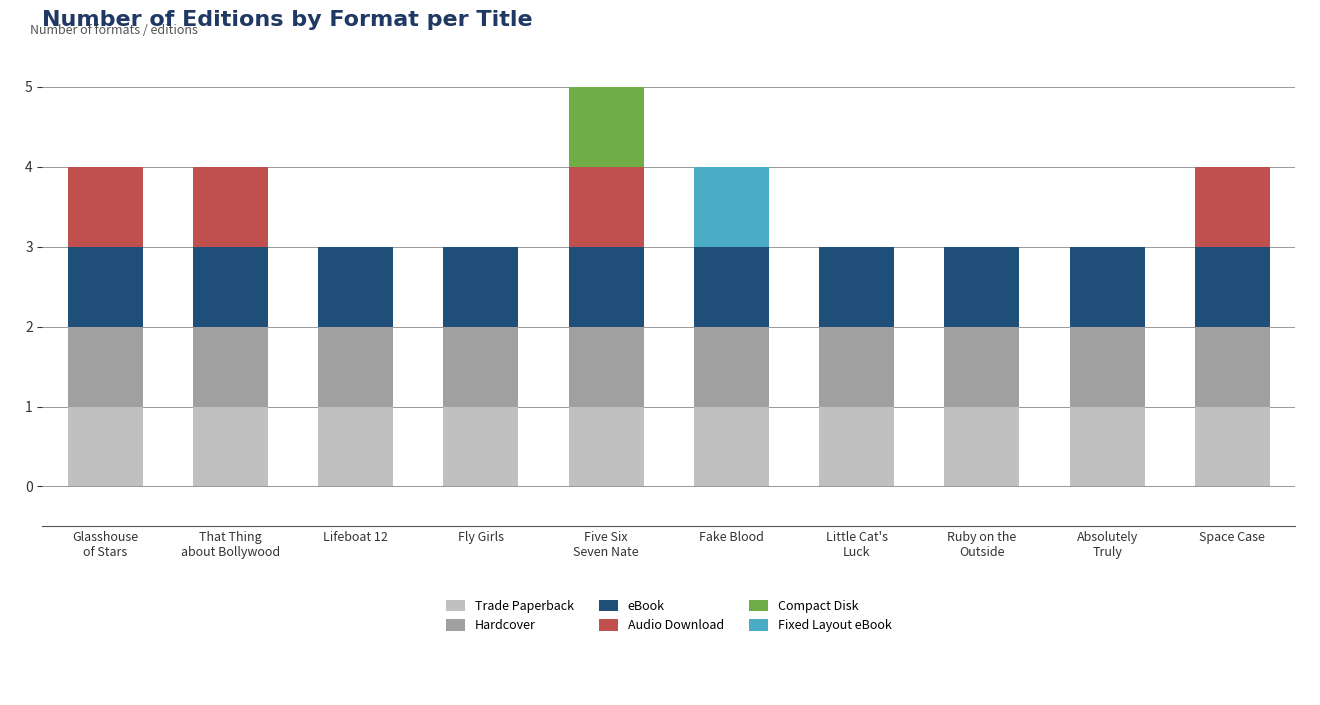

What is the total value across all series at Fake Blood?

4